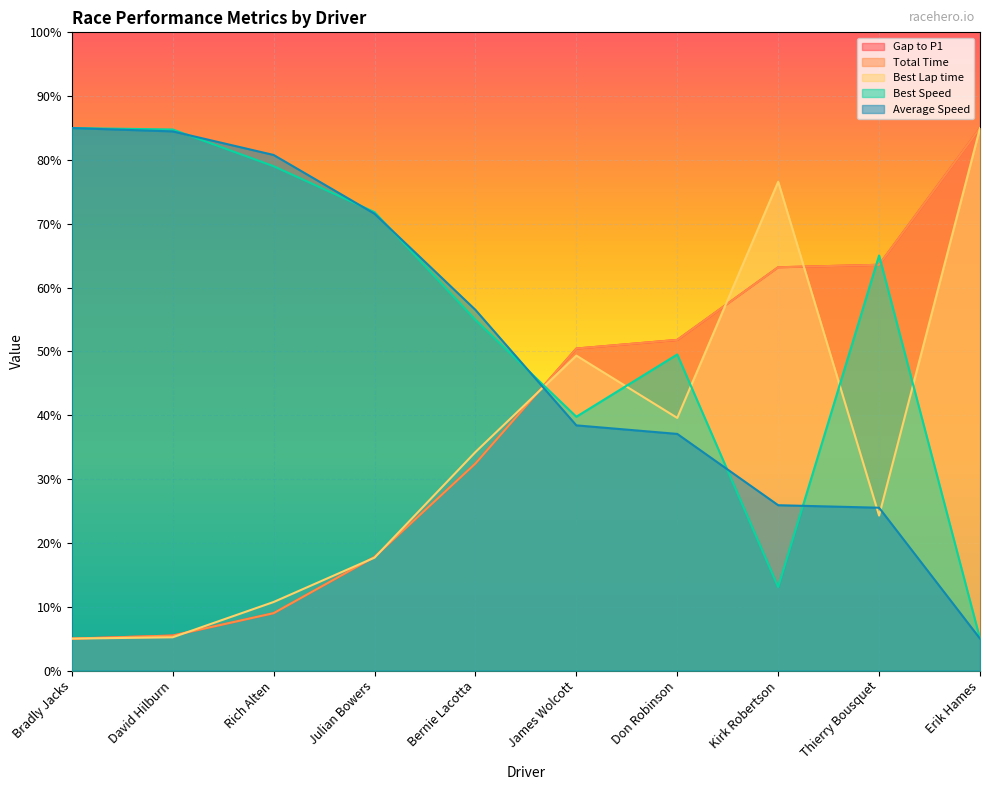

In Best Lap time, how many points are higher than both neighbors (excluding endpoints)?

2